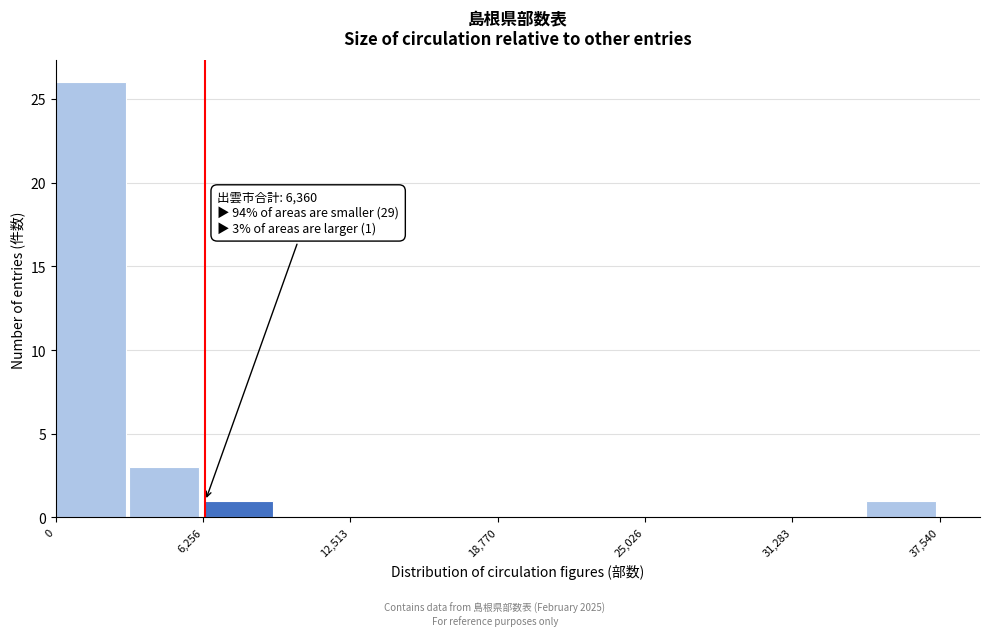

Read against the x-axis, roughly where is the centre of the tallest bar?

1000